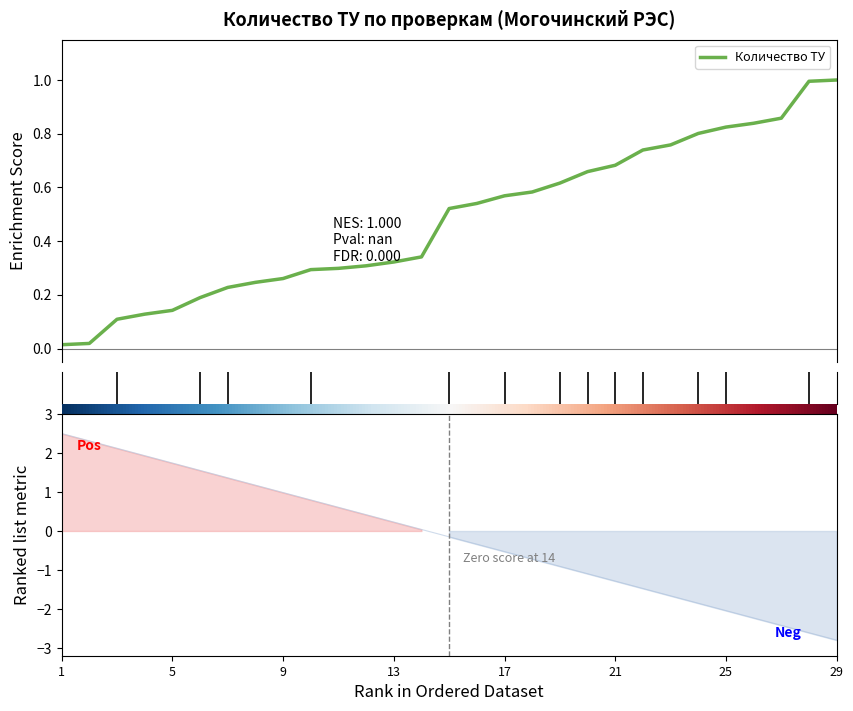

The chart shows a value of 1.3 at 21. True or false?

False